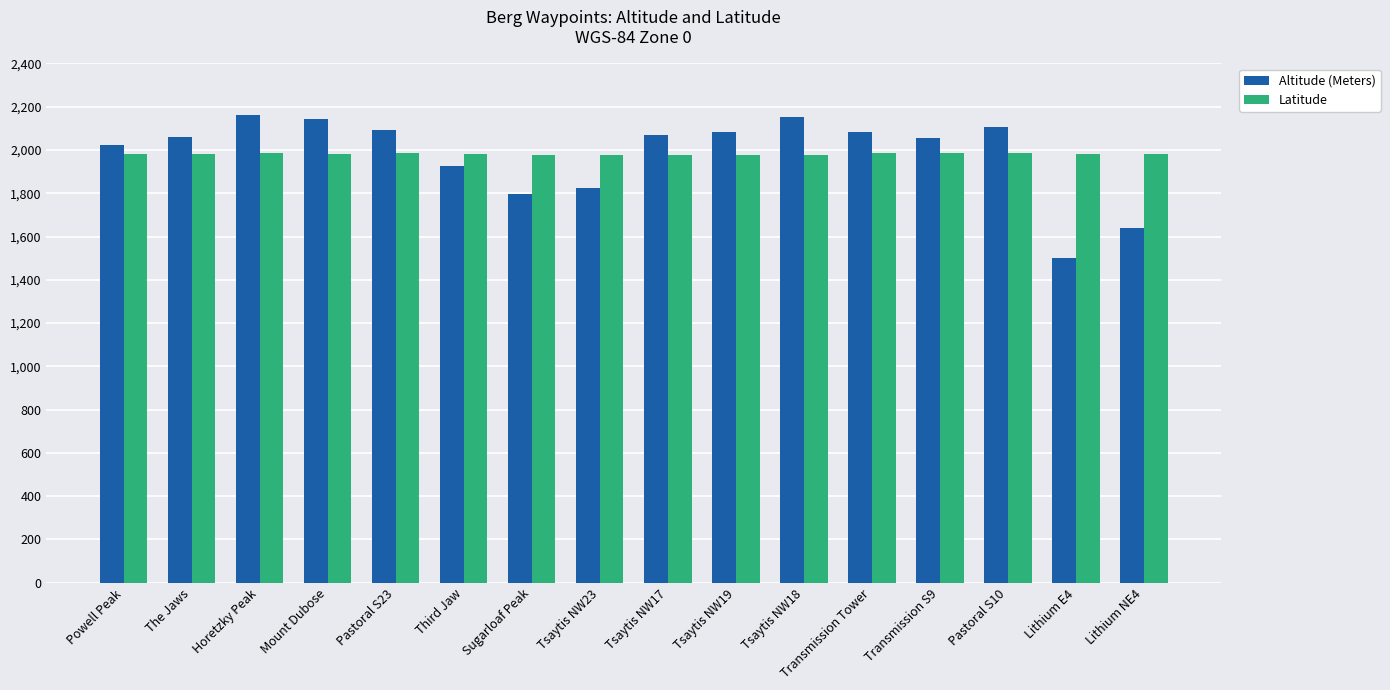

True or false: Latitude has a value of 2631.1 at Lithium NE4.

False